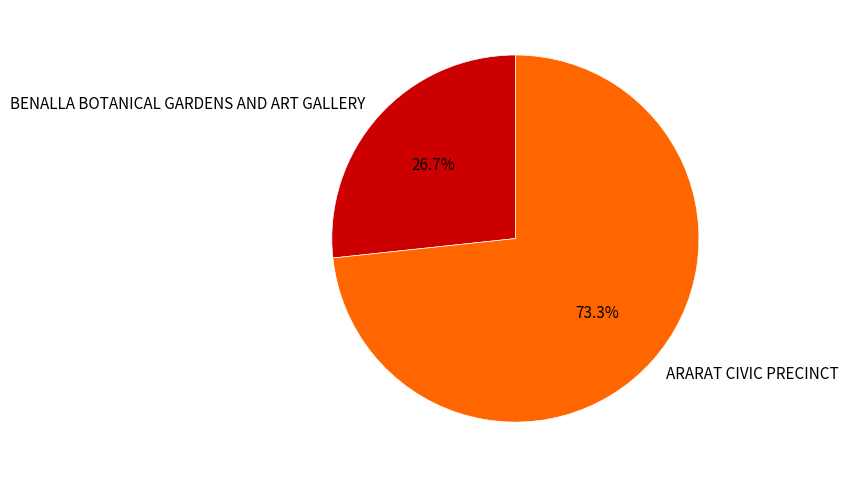

To the nearest percent, what percentage of the pie is BENALLA BOTANICAL GARDENS AND ART GALLERY?

27%